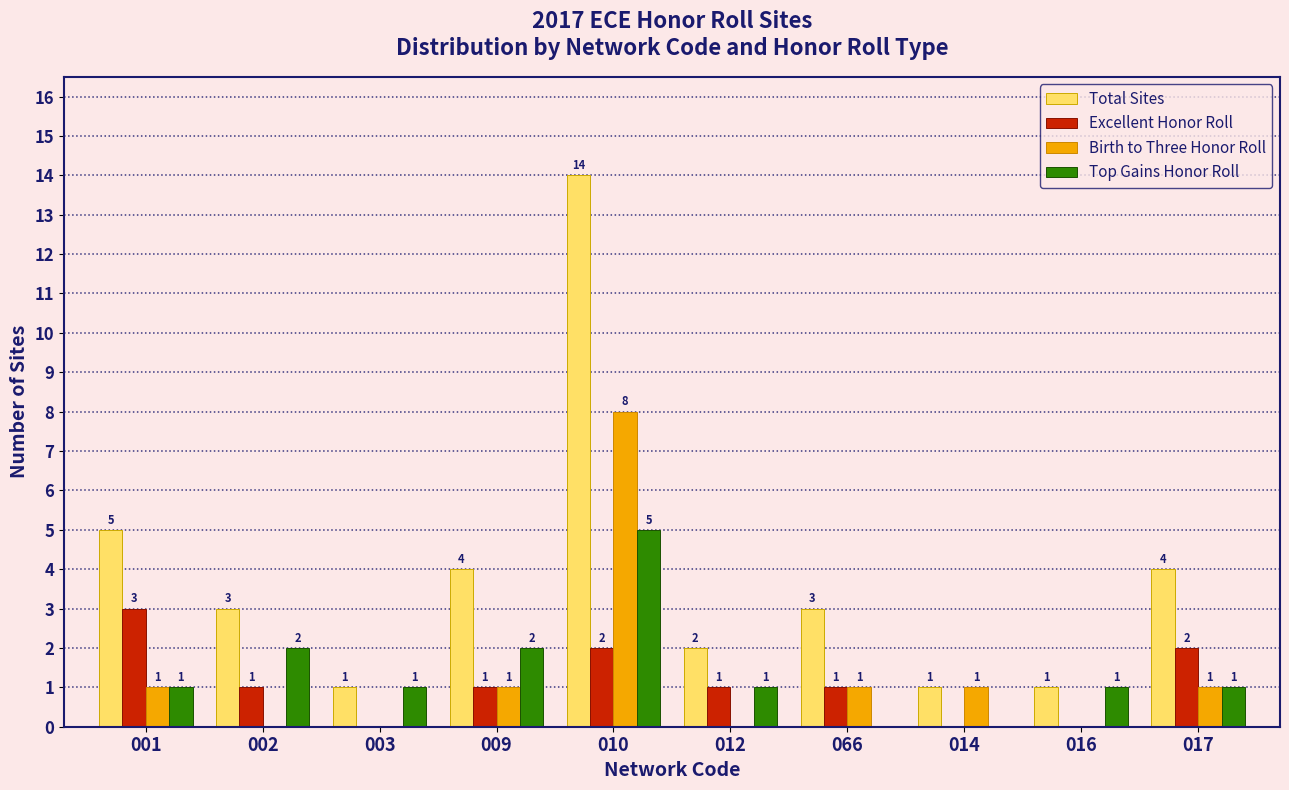

Reading left to right, transcribe all the data shown in this chart.

Total Sites: 001=5	002=3	003=1	009=4	010=14	012=2	066=3	014=1	016=1	017=4
Excellent Honor Roll: 001=3	002=1	003=0	009=1	010=2	012=1	066=1	014=0	016=0	017=2
Birth to Three Honor Roll: 001=1	002=0	003=0	009=1	010=8	012=0	066=1	014=1	016=0	017=1
Top Gains Honor Roll: 001=1	002=2	003=1	009=2	010=5	012=1	066=0	014=0	016=1	017=1